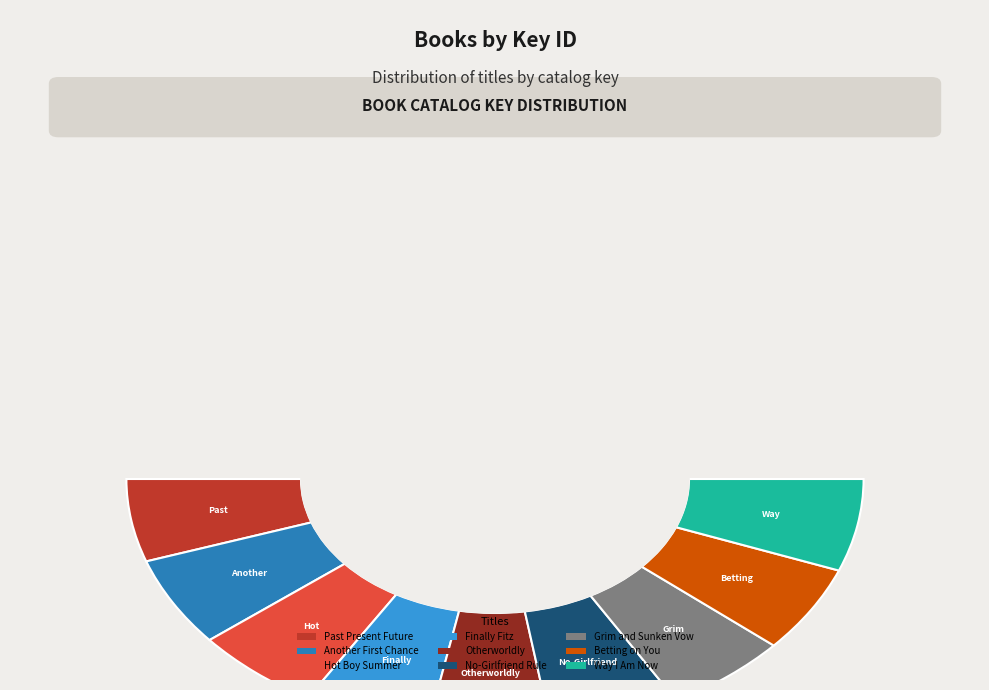

Which slice is the largest?

Way I Am Now